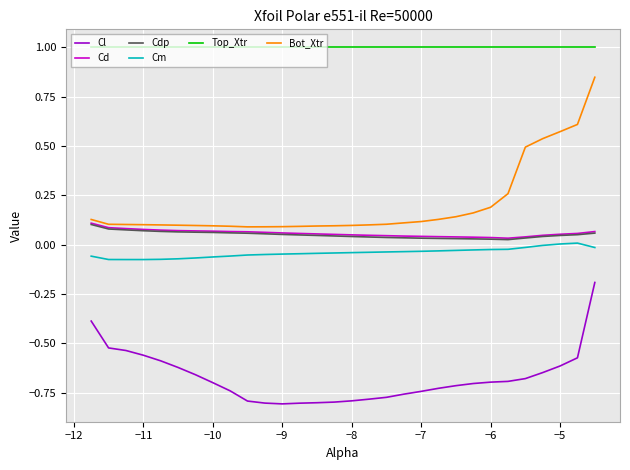

In Bot_Xtr, how many points are lower than both neighbors (excluding endpoints)?

1